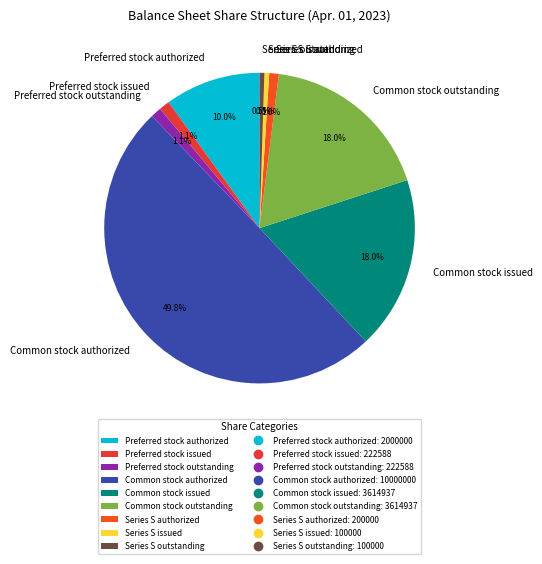

True or false: Series S authorized accounts for 1% of the total.

True